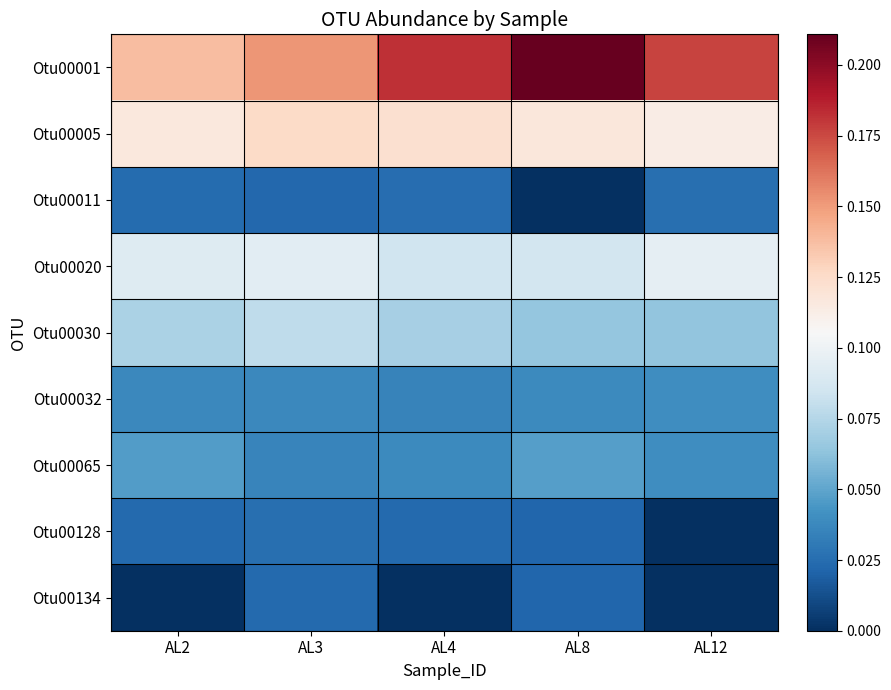

What is the total value across all series at AL8?

0.6